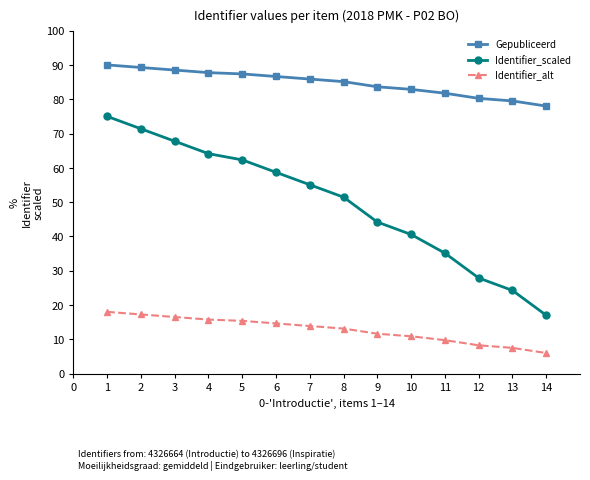

Rank the series by their maximum value, from highest to lowest.

Gepubliceerd, Identifier_scaled, Identifier_alt